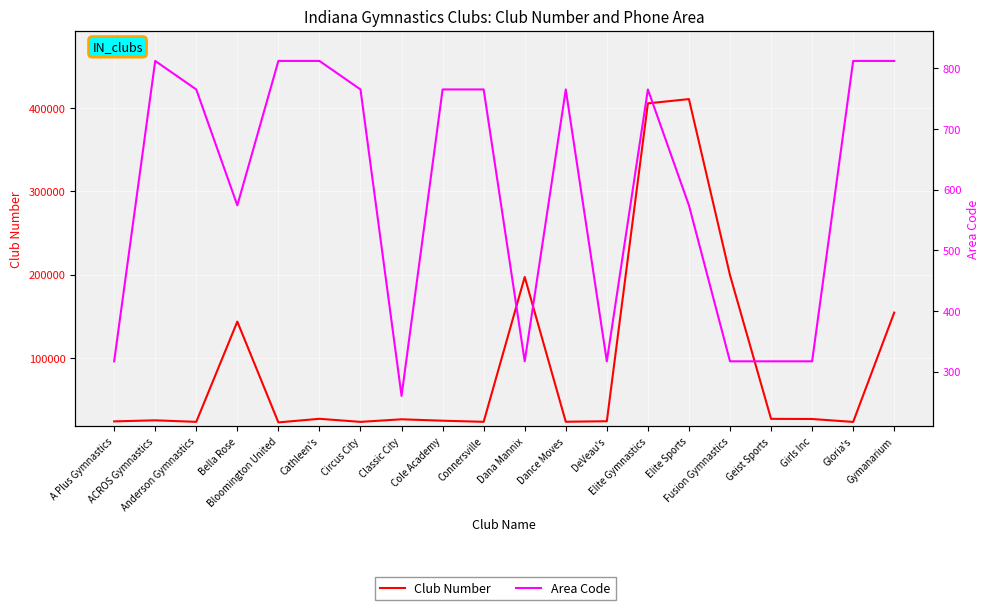

True or false: Club Number and Area Code cross at least once.

False